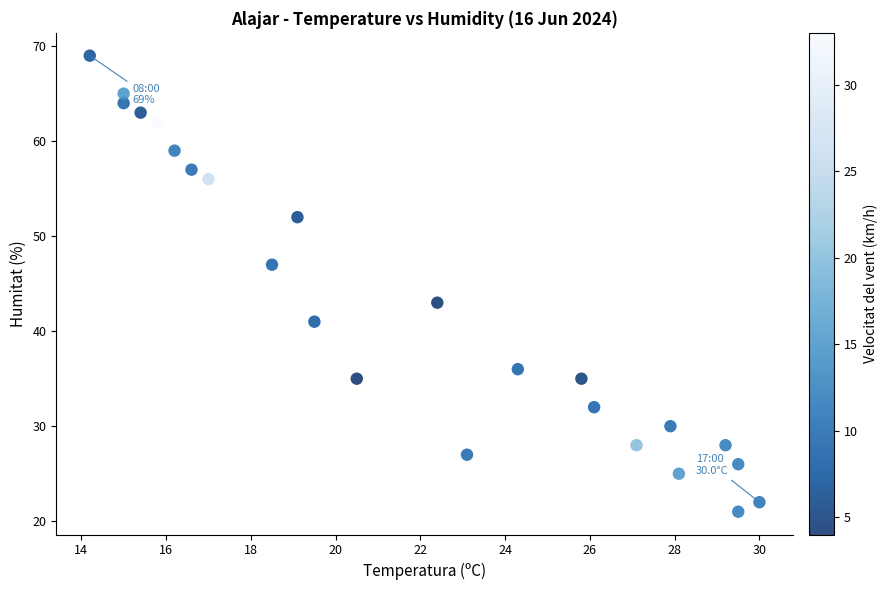

How many points are shown in the scatter plot?

24